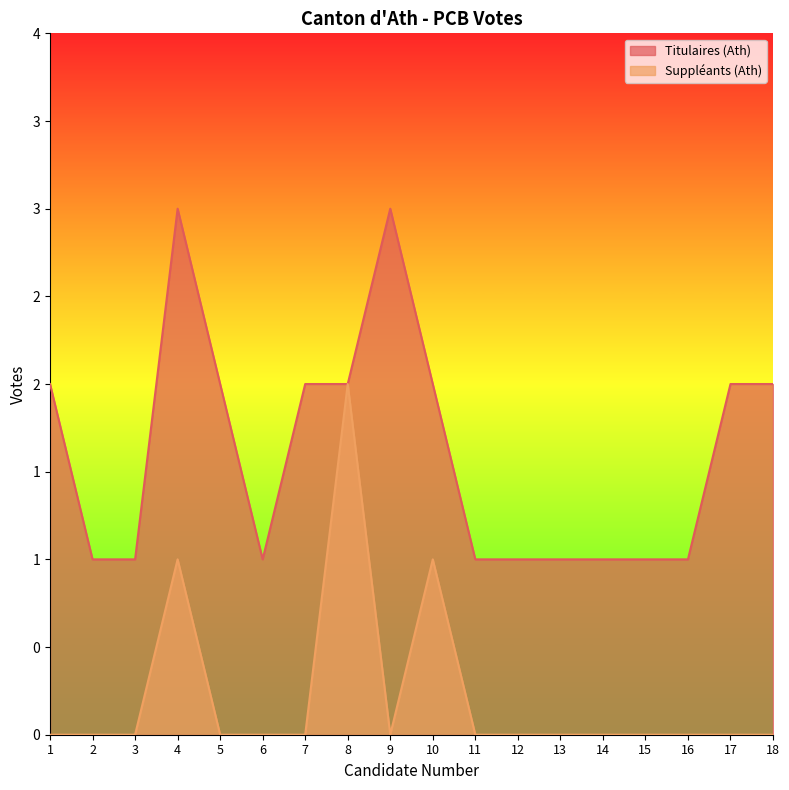

List the series in order of their peak value, lowest first.

Suppléants (Ath), Titulaires (Ath)